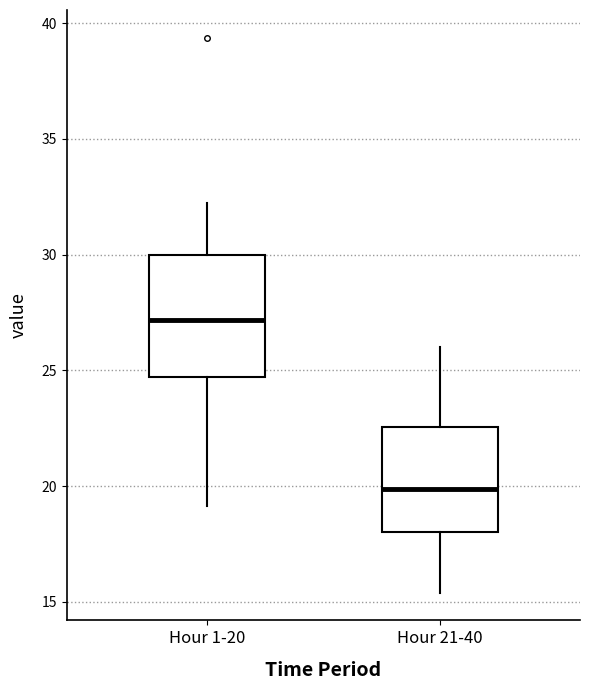

Which box's median line is the lowest?

Hour 21-40